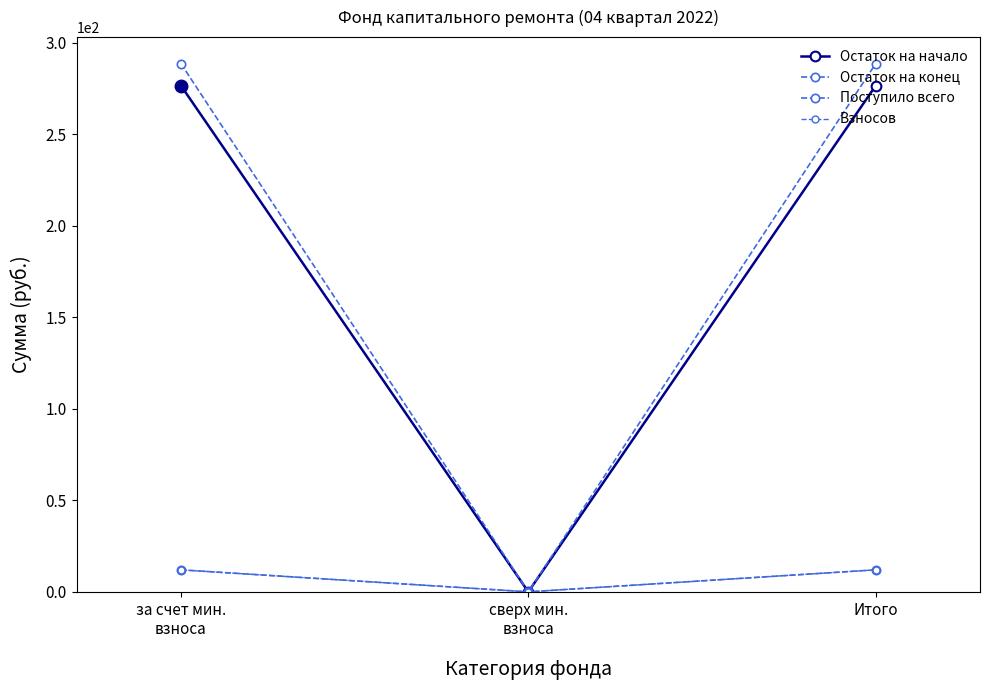

List the series in order of their peak value, highest first.

Остаток на конец, Остаток на начало, Поступило всего, Взносов